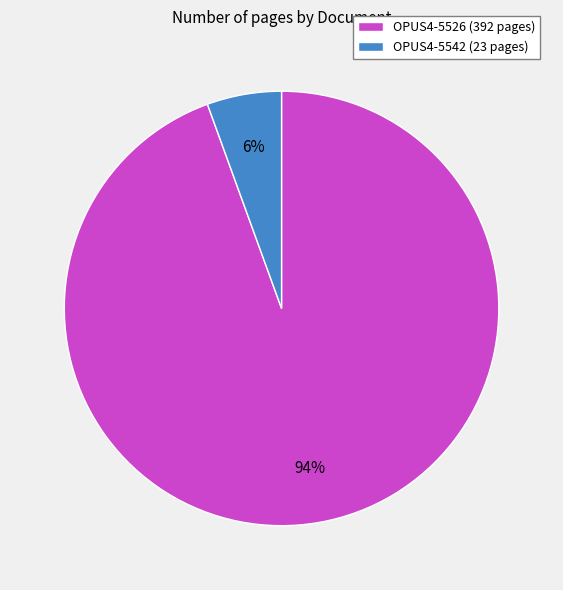

Count the number of slices in the pie.

2